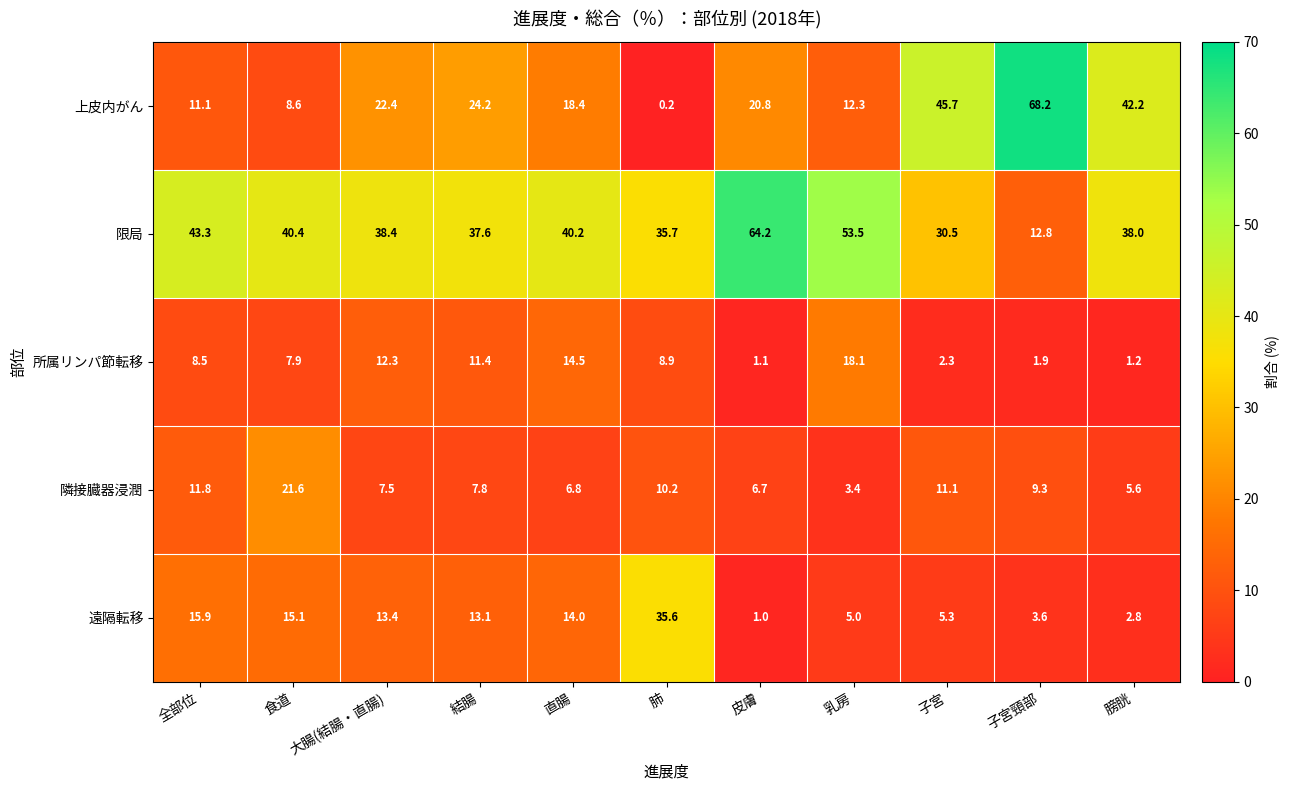

Which series has the largest range (max minus min)?

上皮内がん